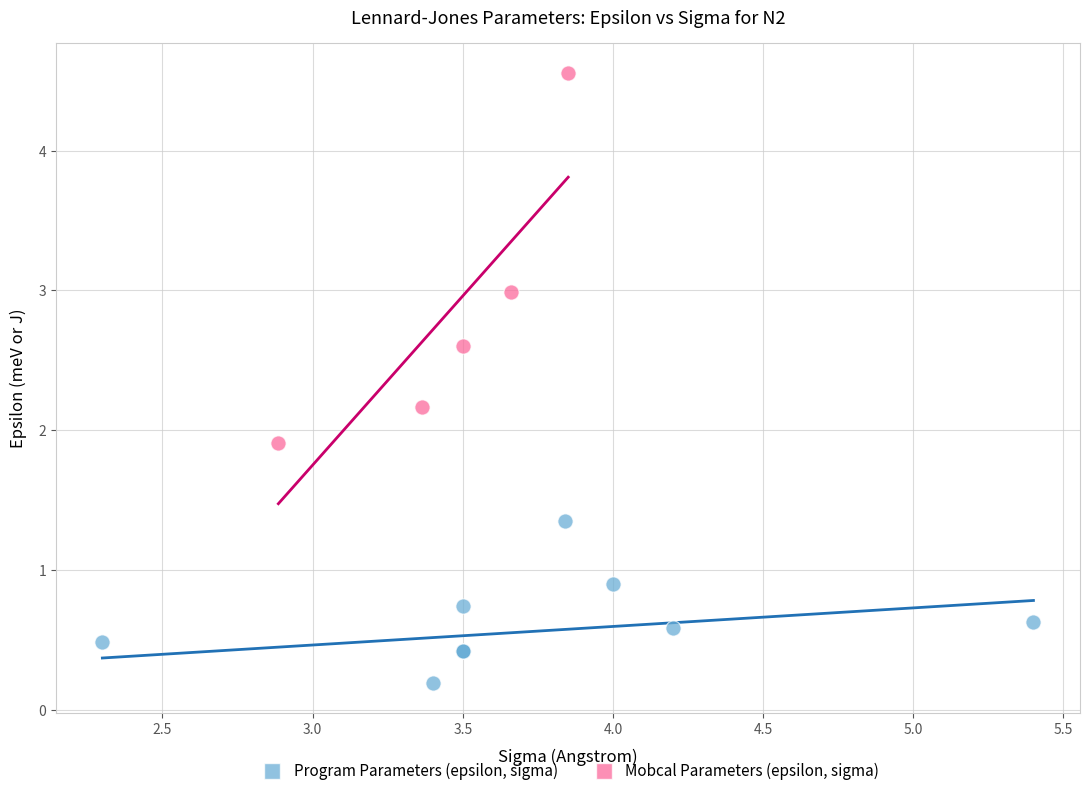

Which series has the largest Y range (max minus min)?

Mobcal Parameters (epsilon, sigma)